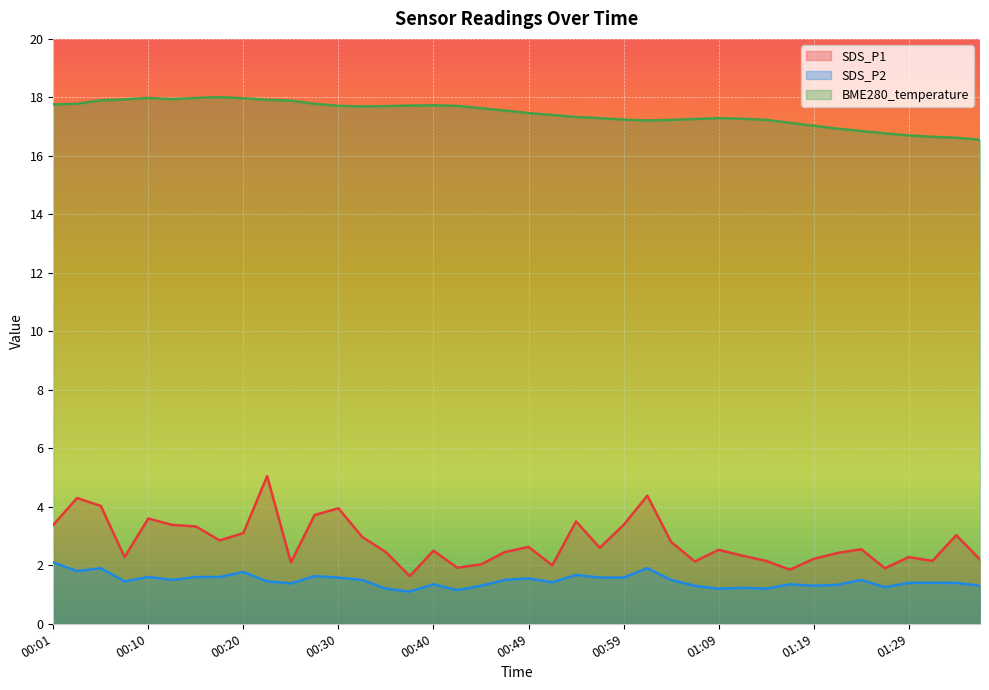

What is the label of the 15th point from the right?

01:02